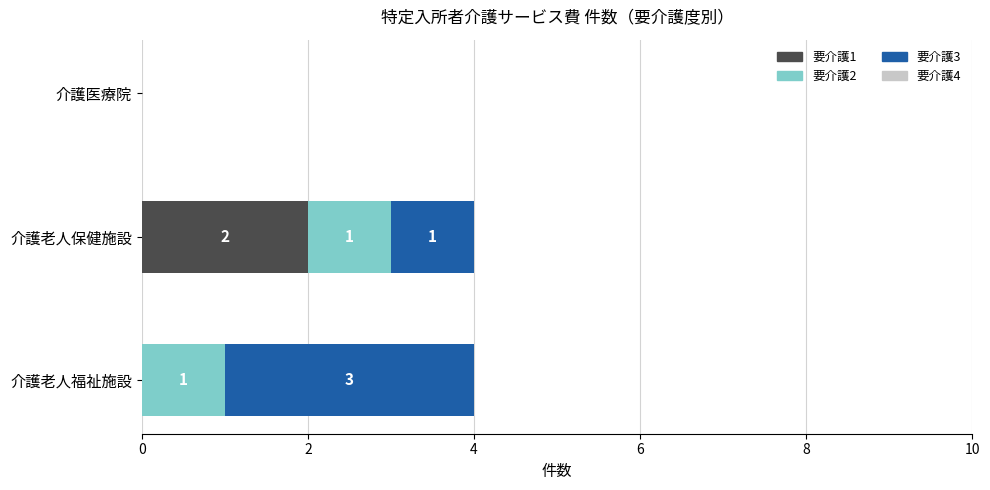

What is the total value across all series at 介護老人福祉施設?

4